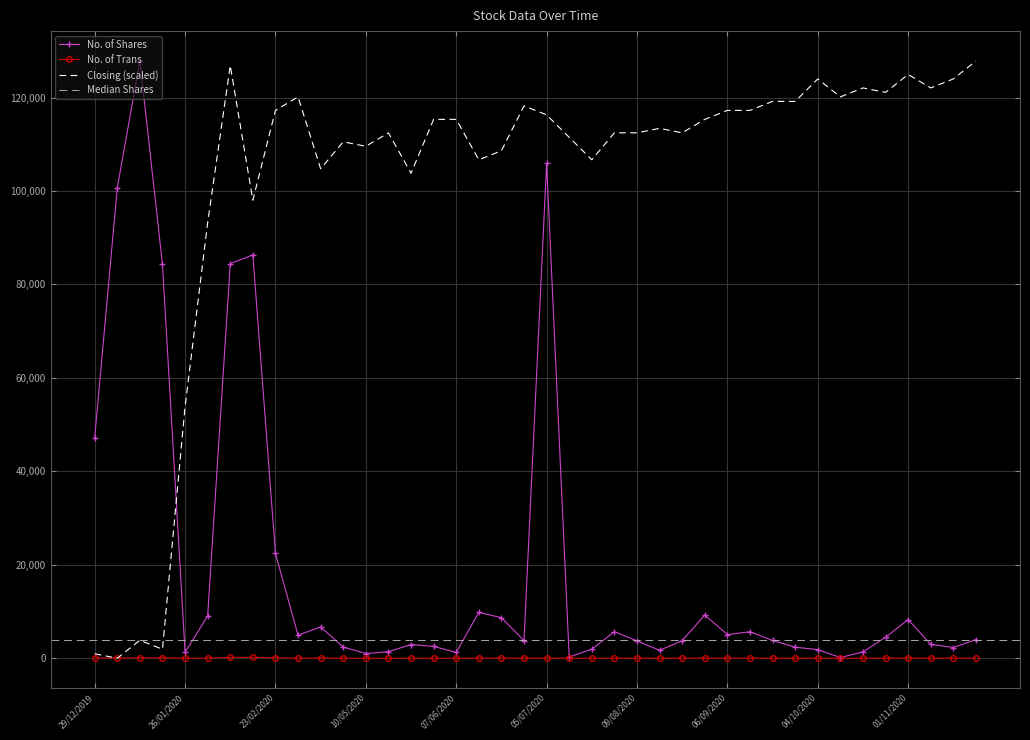

What is the average value of the Closing series?

102025.3